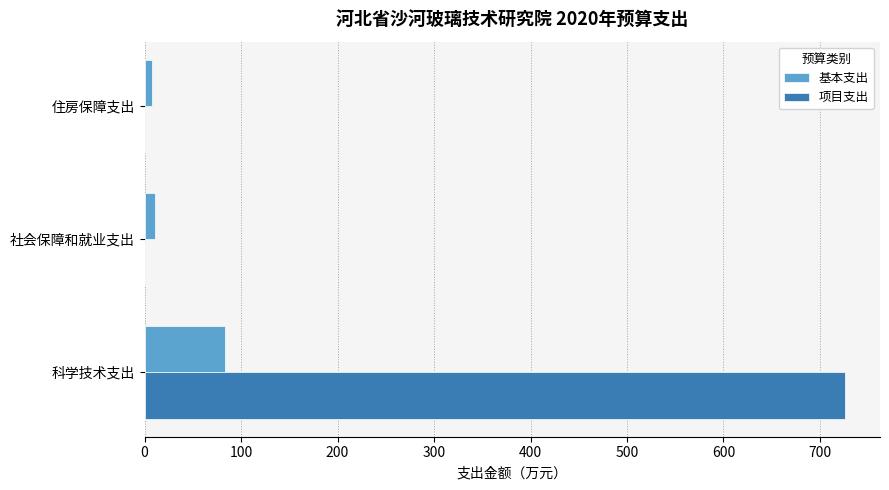

The value of 项目支出 at 科学技术支出 is 726.0. True or false?

True